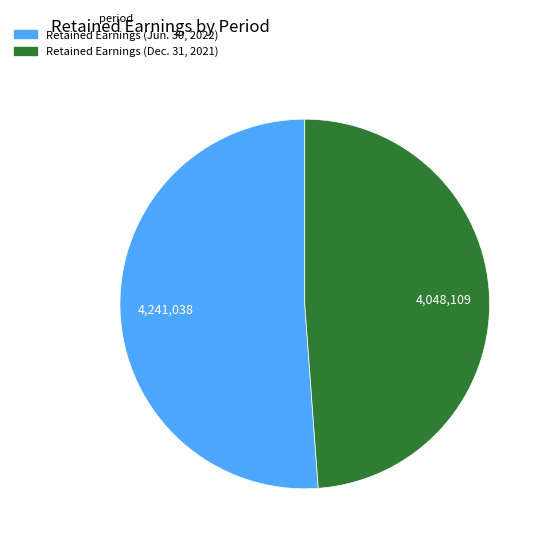

Count the number of slices in the pie.

2